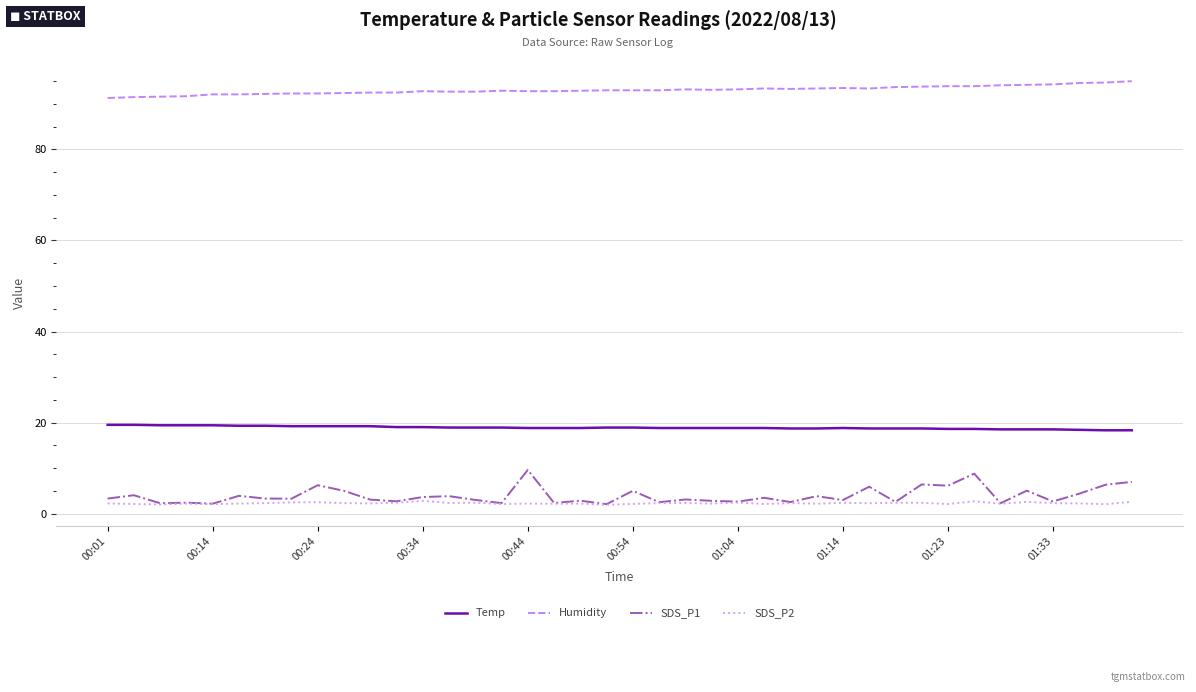

Which series has the largest range (max minus min)?

SDS_P1